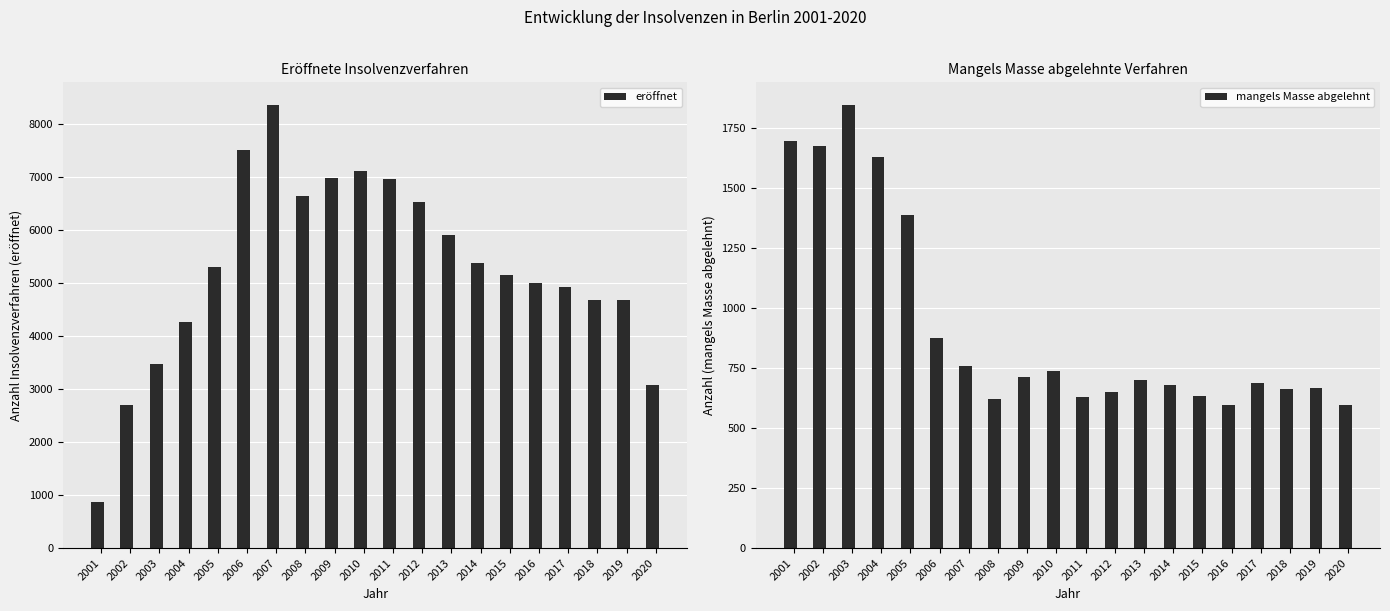

What are all the series names shown in the legend?

eröffnet, mangels Masse abgelehnt